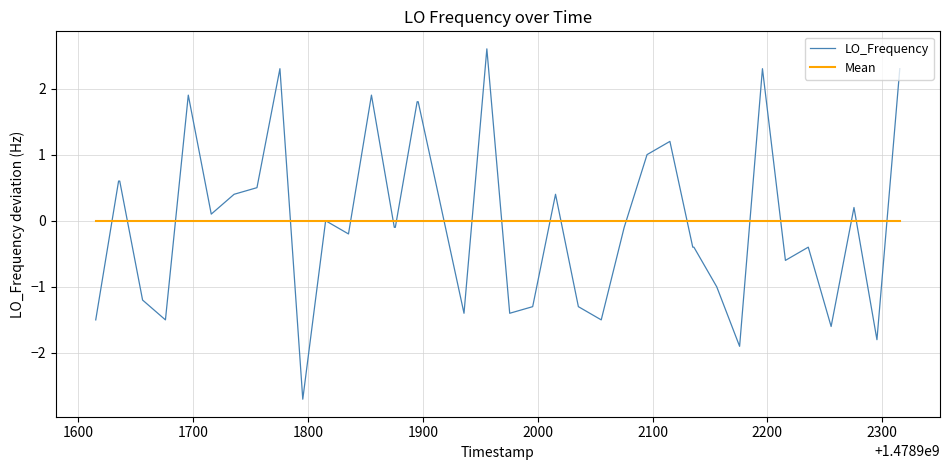

Which series has the largest range (max minus min)?

LO_Frequency